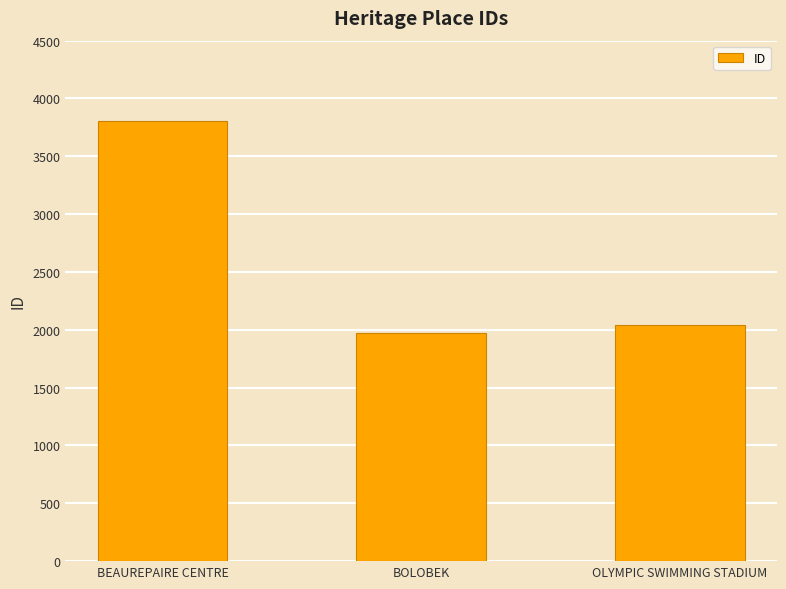

Is it true that the value at BEAUREPAIRE CENTRE is 3805?

True